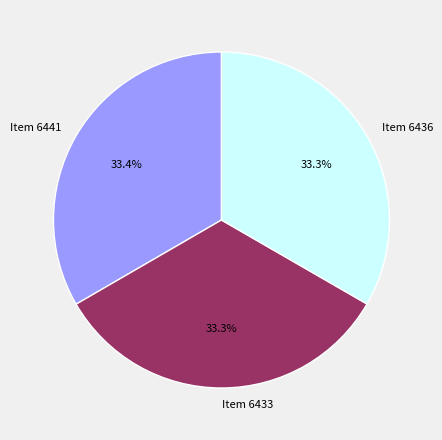

Combined, do Item 6436 and Item 6433 account for over 50%?

Yes